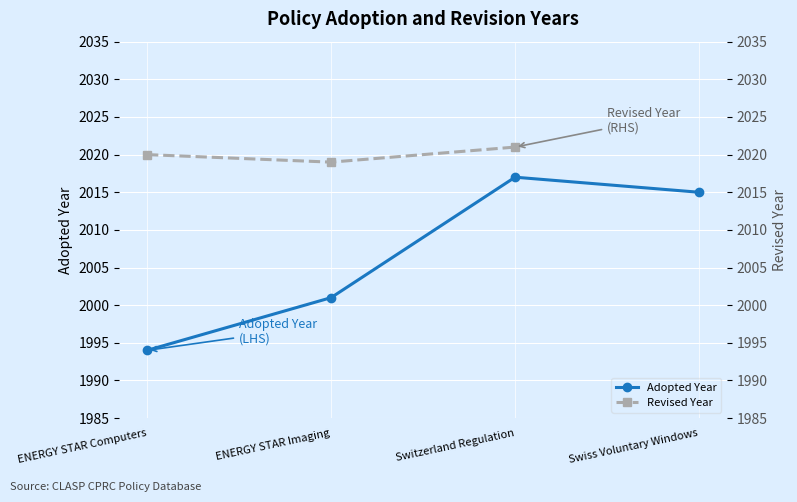

How many categories are shown in the chart?

4